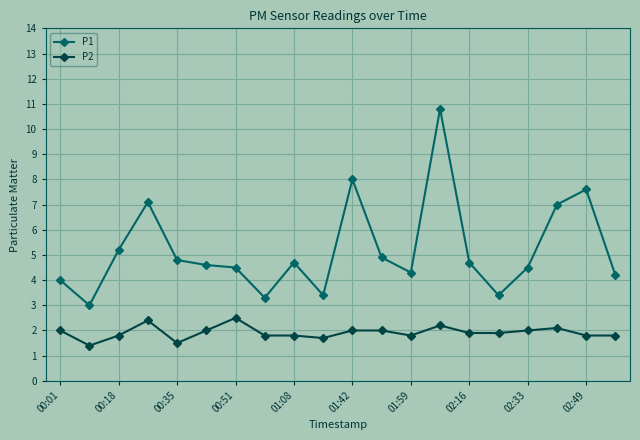

How many lines are shown in the chart?

2